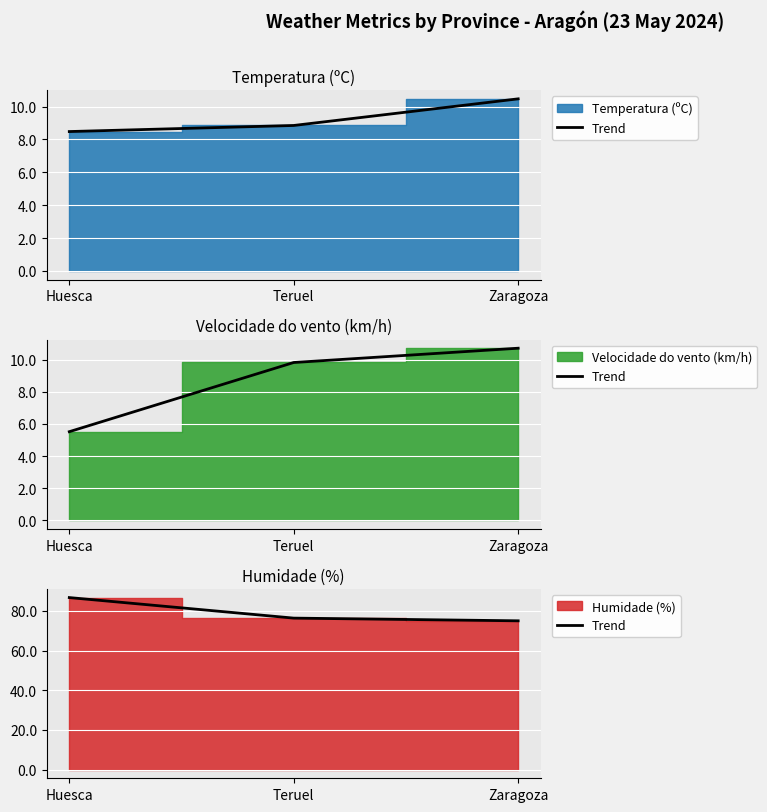

Where does the data first go above 76?

Huesca